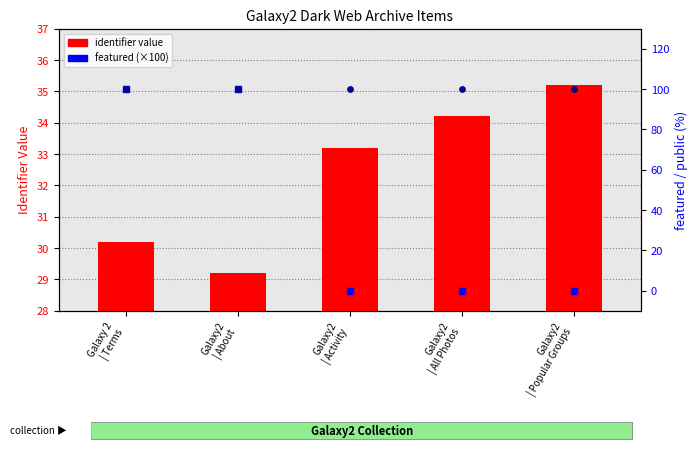

Which series has the largest Y range (max minus min)?

featured (×100)